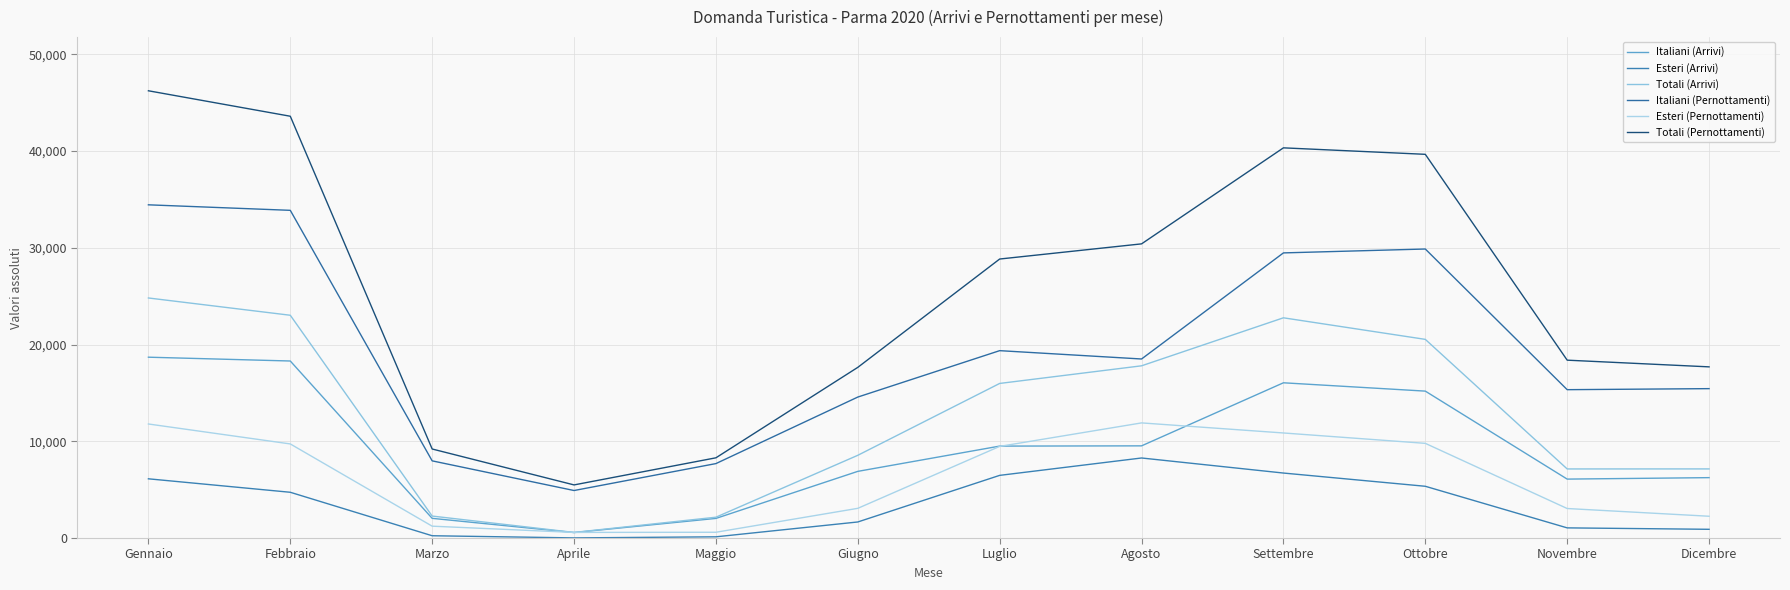

The value of Italiani (Pernottamenti) at Aprile is 4912. True or false?

True